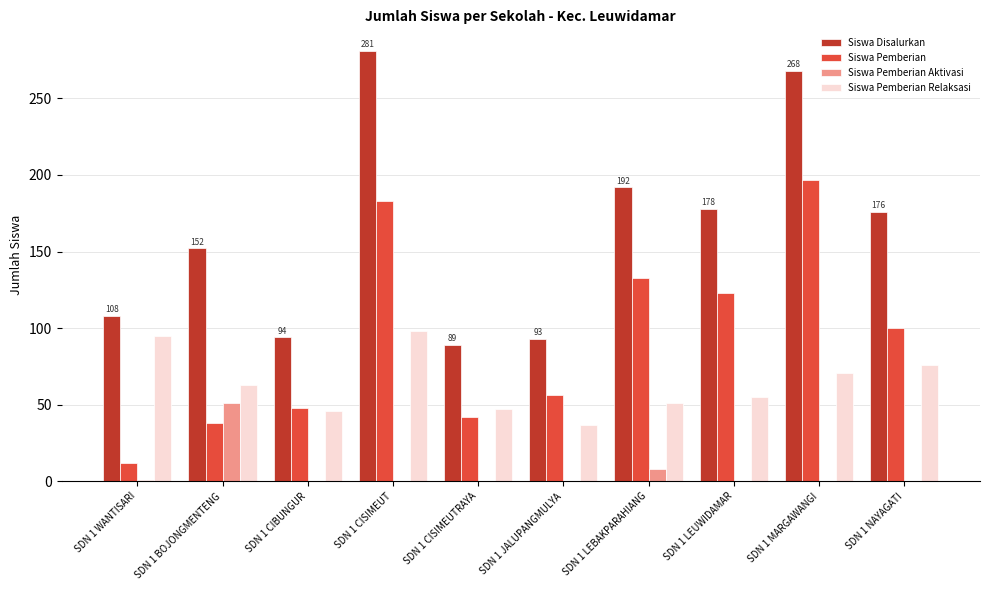

What is the spread (max minus min) of values at SDN 1 LEBAKPARAHIANG?

184